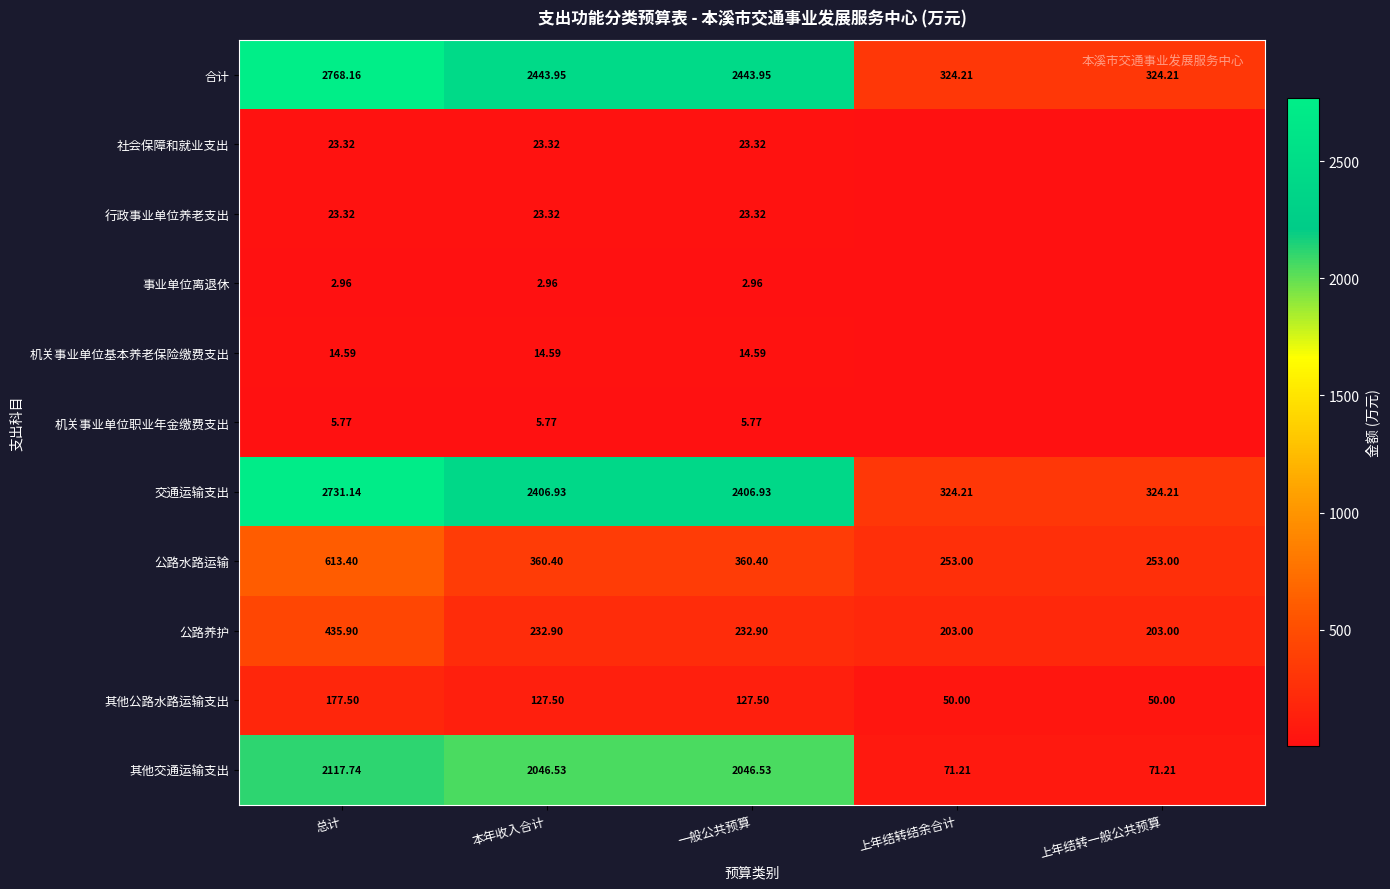

Count the number of categories in the chart.

5